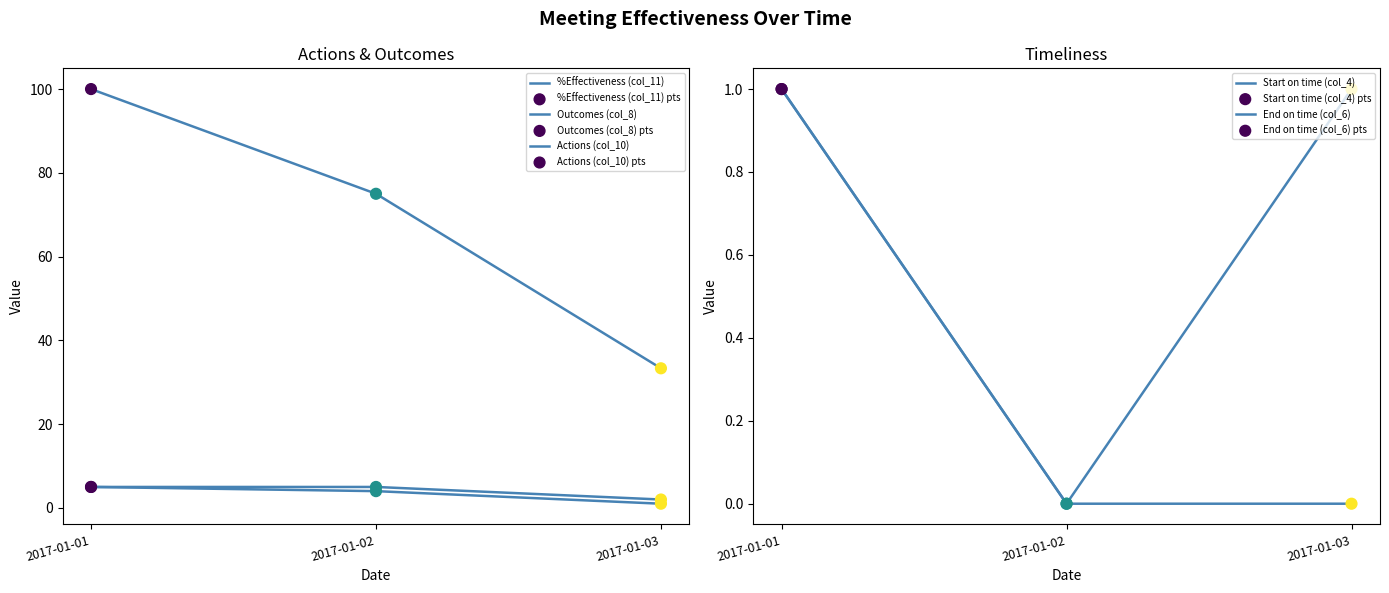

Which series reaches the maximum Y coordinate?

%Effectiveness (col_11)